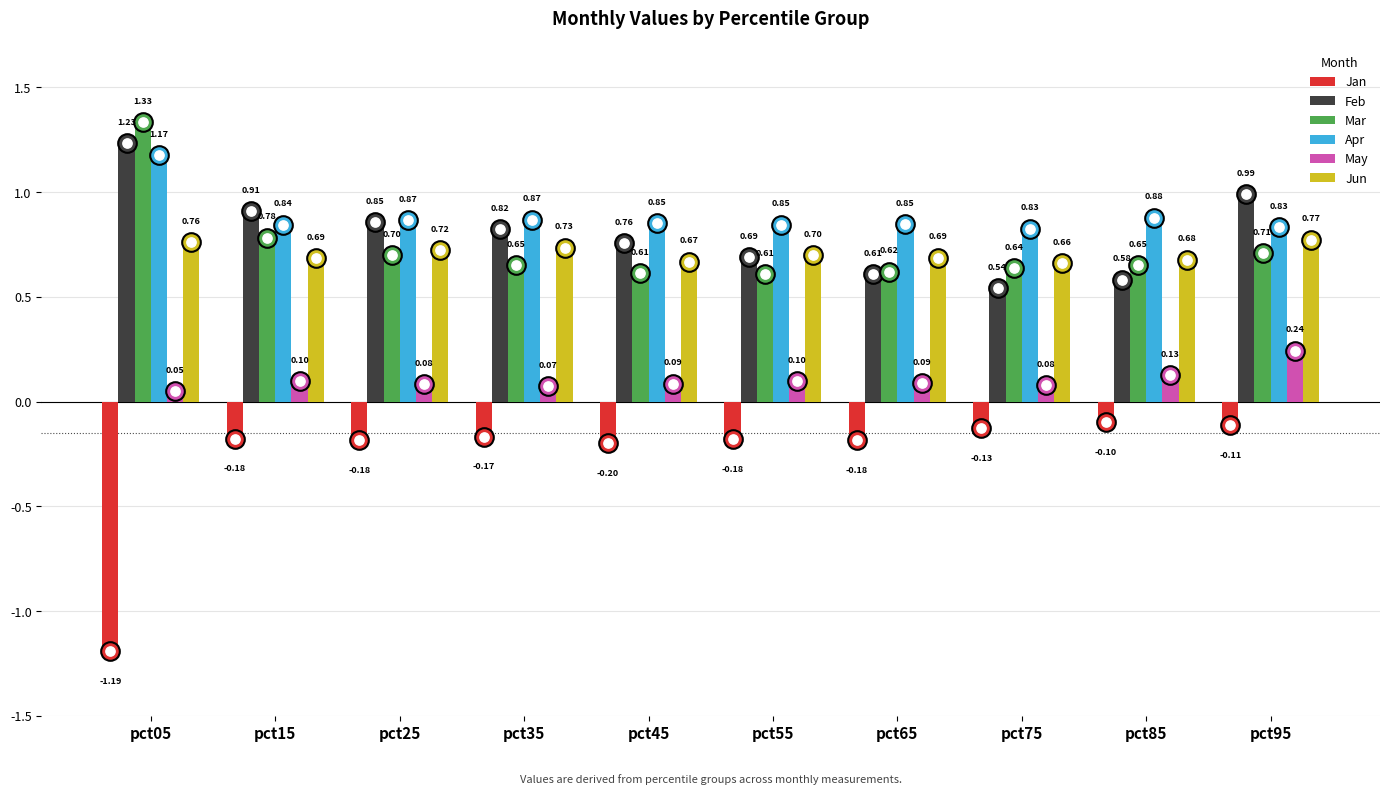

Is the value of Jan at pct95 greater than the value of May at pct55?

No